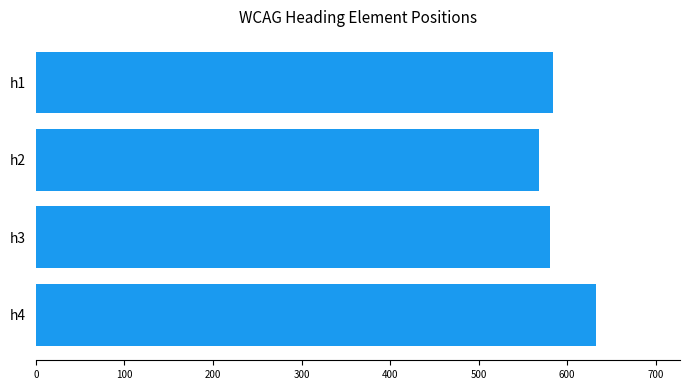

What is the average value?

591.4